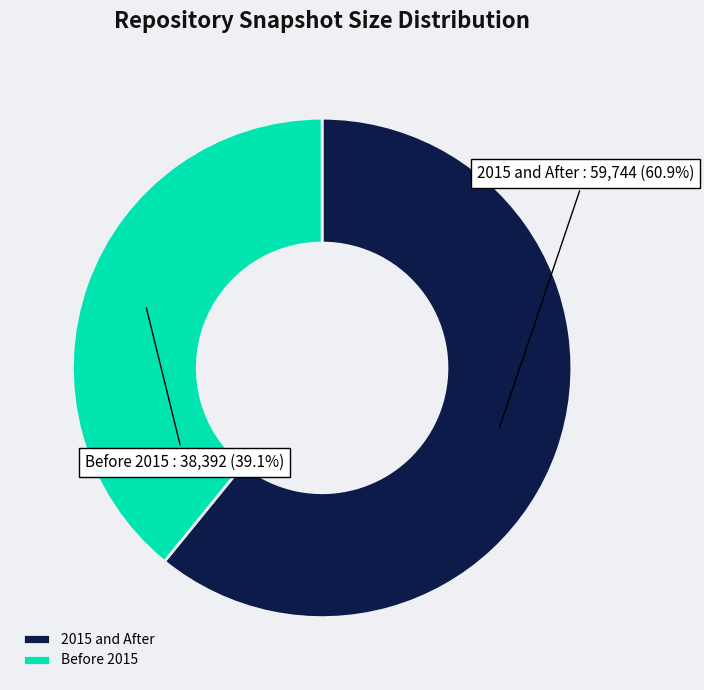

What is the total percentage of 2015 and After and Before 2015?

100.0%